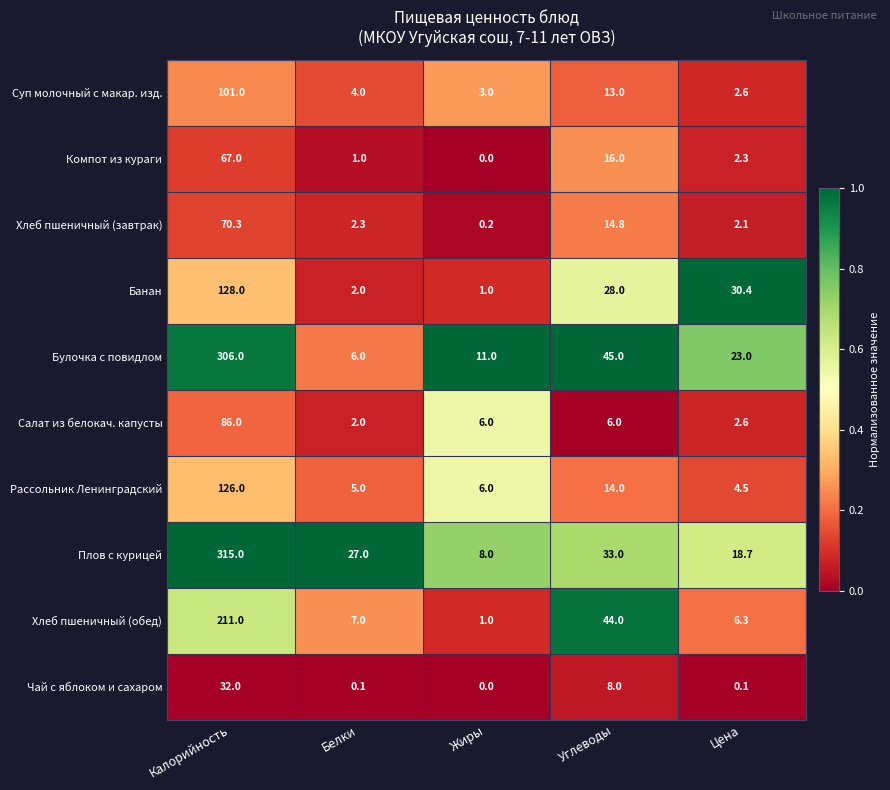

What is the average value of the Компот из кураги series?

17.3